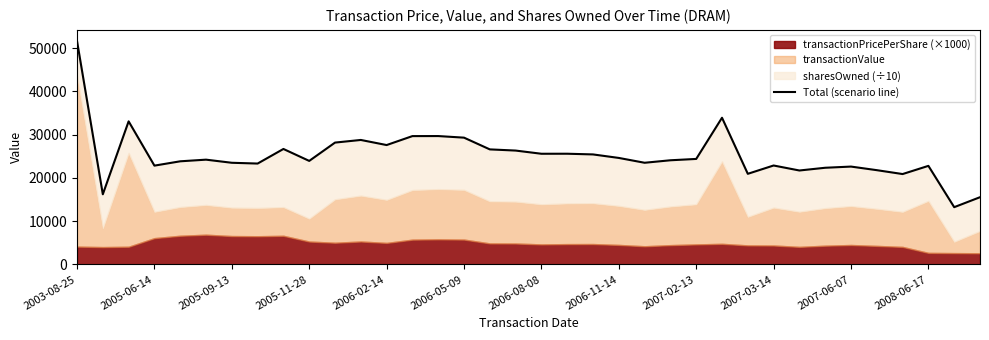

What is the average value?

25194.3